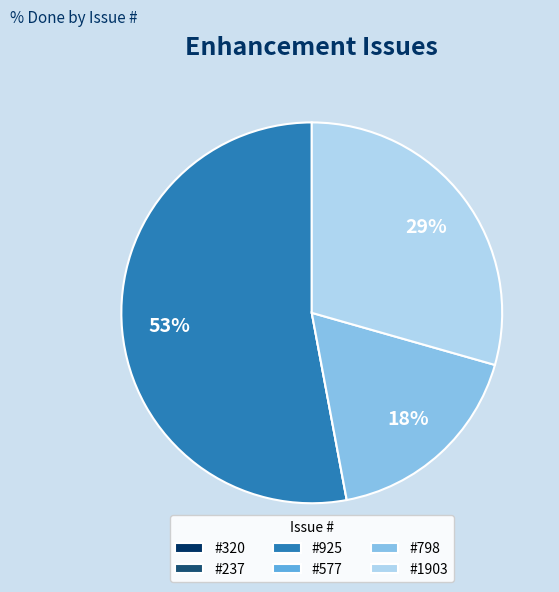

Is there a majority slice in this chart?

Yes